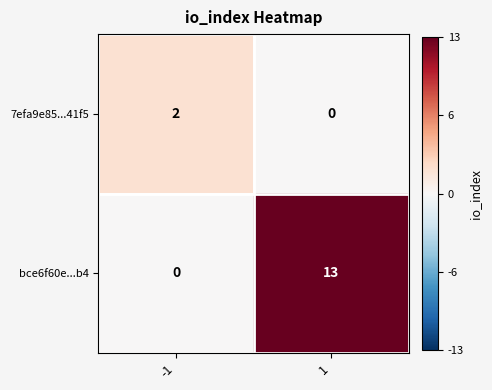

The value of 7efa9e85...41f5 at -1 is 2. True or false?

True